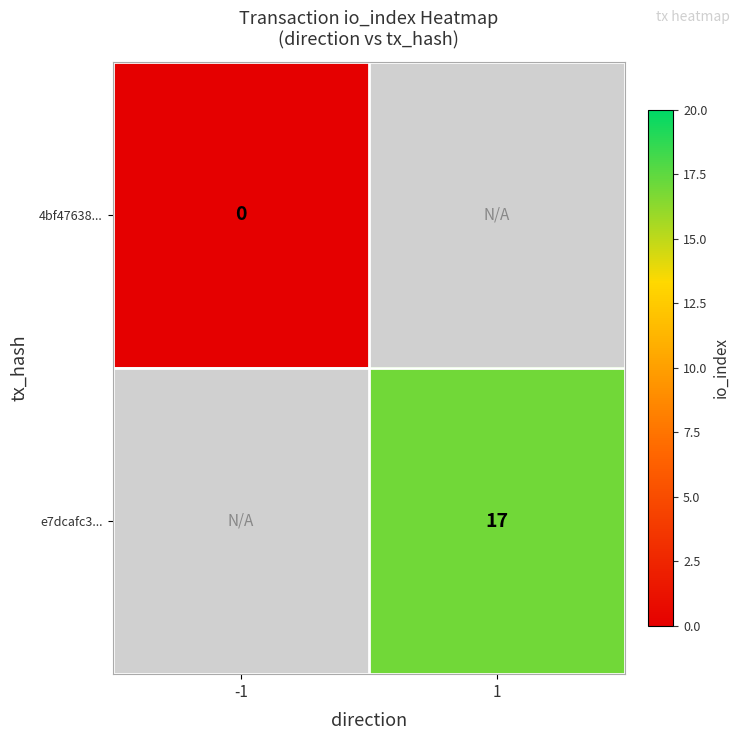

The value of e7dcafc3... at 1 is 24. True or false?

False